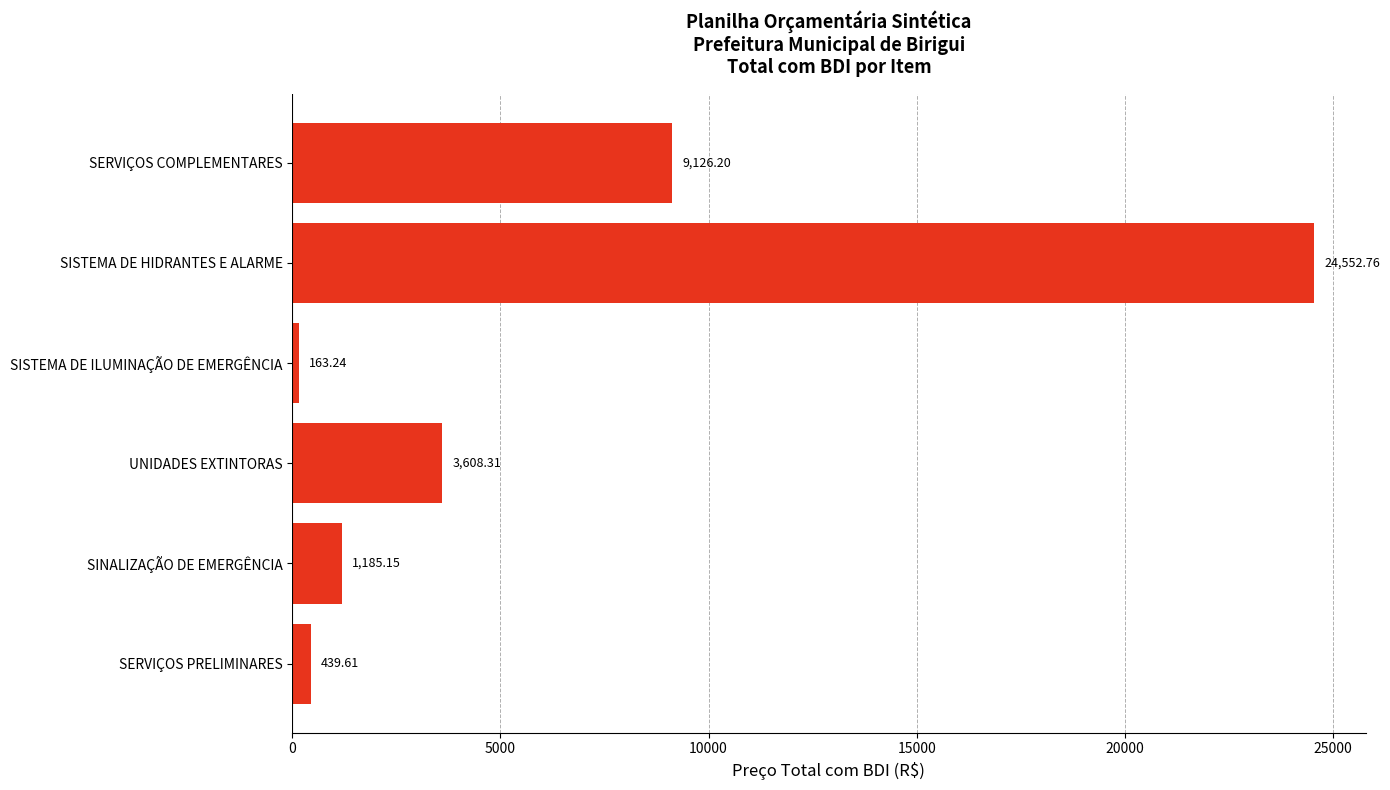

Rank the categories by value from highest to lowest.

SISTEMA DE HIDRANTES E ALARME, SERVIÇOS COMPLEMENTARES, UNIDADES EXTINTORAS, SINALIZAÇÃO DE EMERGÊNCIA, SERVIÇOS PRELIMINARES, SISTEMA DE ILUMINAÇÃO DE EMERGÊNCIA